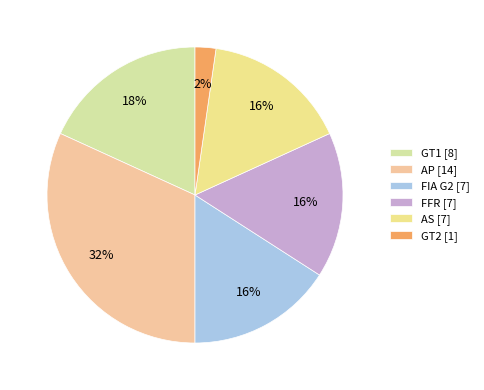

To the nearest percent, what is the average slice percentage?

17%